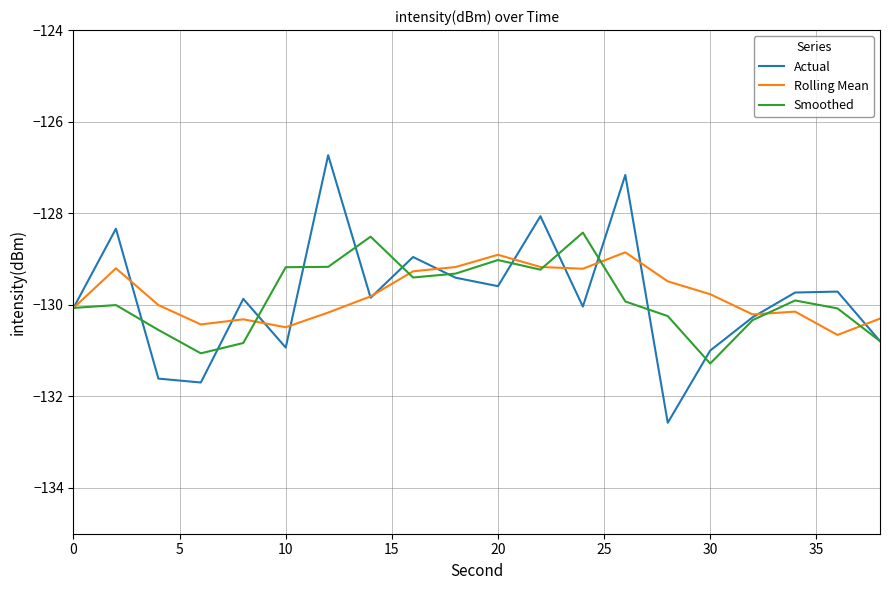

What is the highest value of the Rolling Mean series?

-128.9